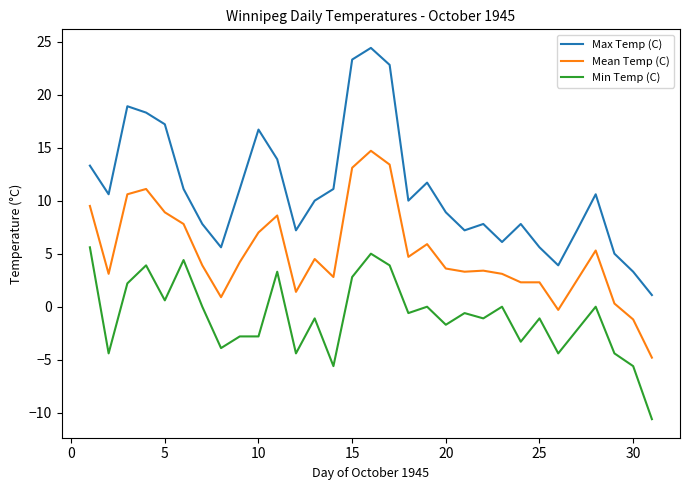

Which series has the largest range (max minus min)?

Max Temp (C)